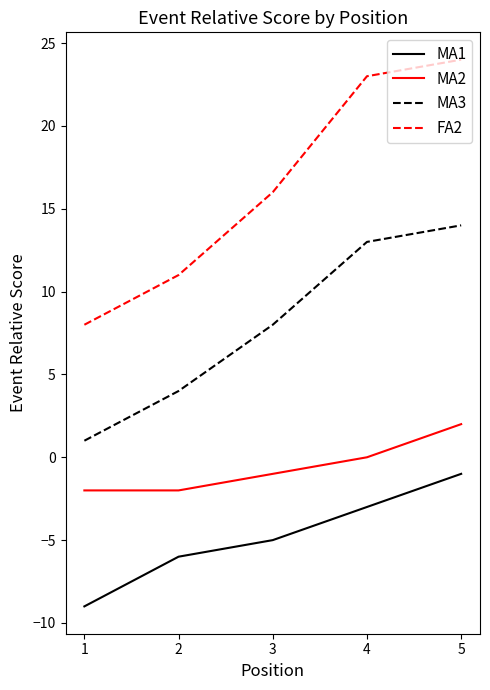

True or false: MA1 has more than 1 points higher than both neighbors.

False